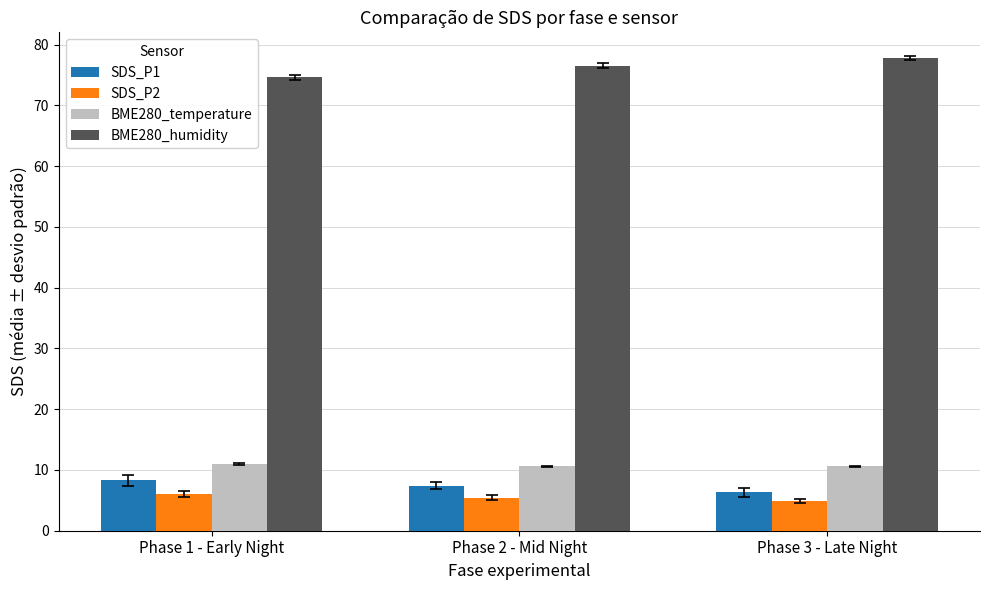

What is the difference between the highest and lowest values at Phase 1 - Early Night?

68.5